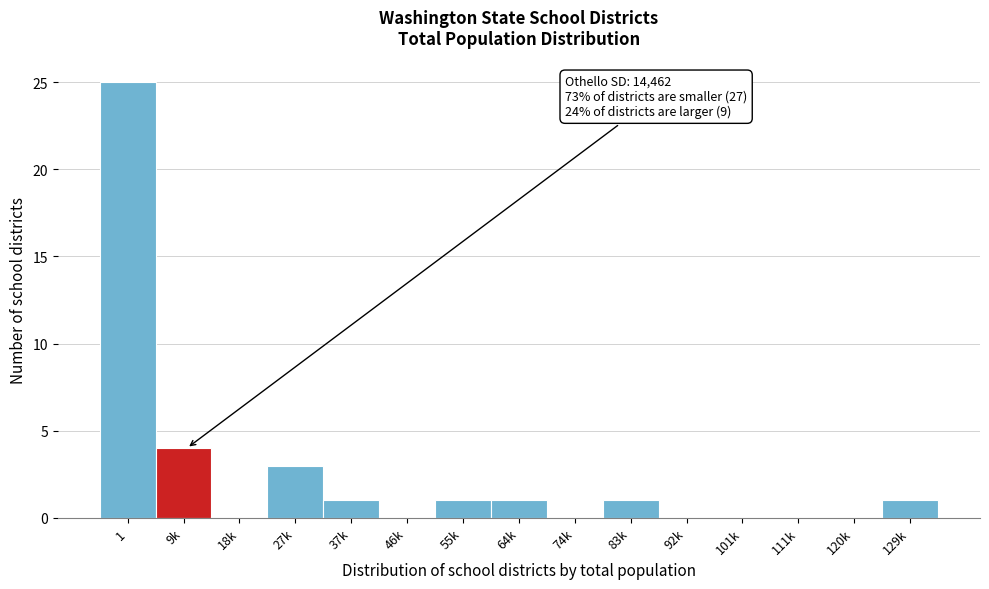

Reading left to right, list all the values displayed in this chart.

1=25	9k=4	18k=0	27k=3	37k=1	46k=0	55k=1	64k=1	74k=0	83k=1	92k=0	101k=0	111k=0	120k=0	129k=1